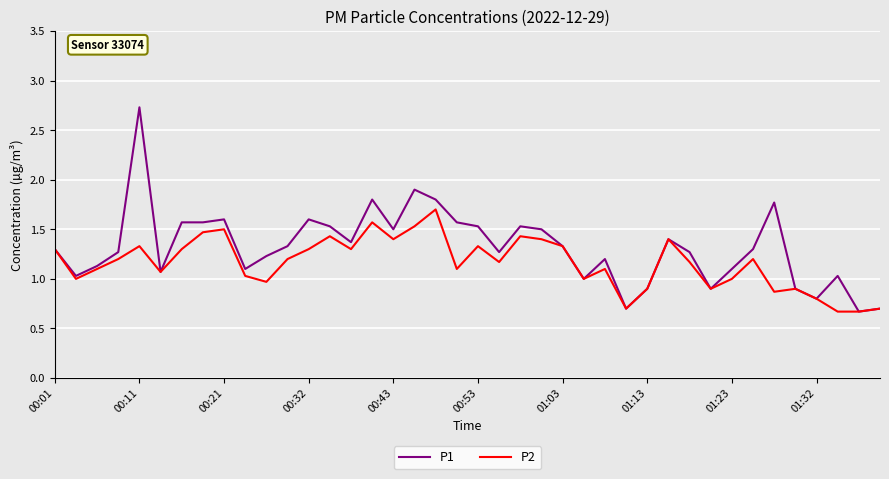

Which series has the widest spread of values?

P1